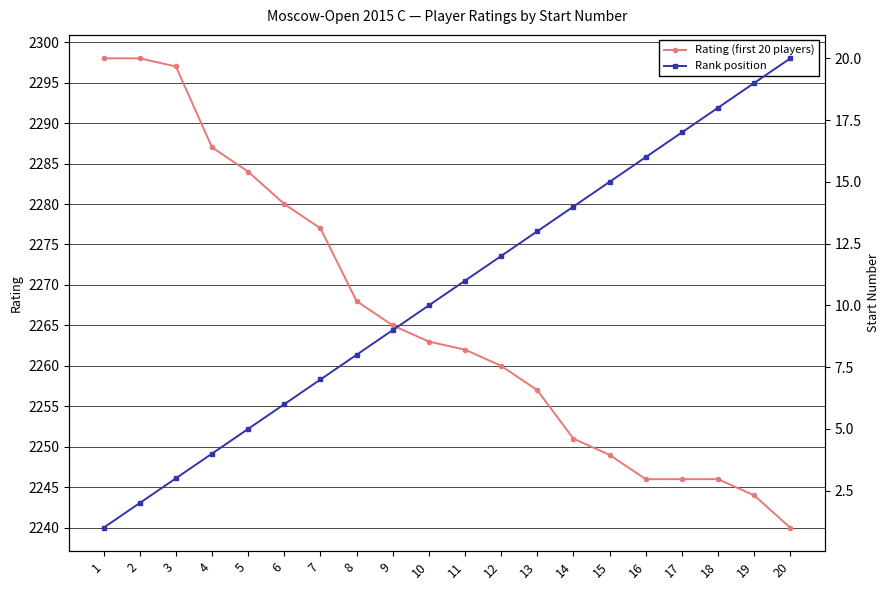

How many categories are shown in the chart?

20